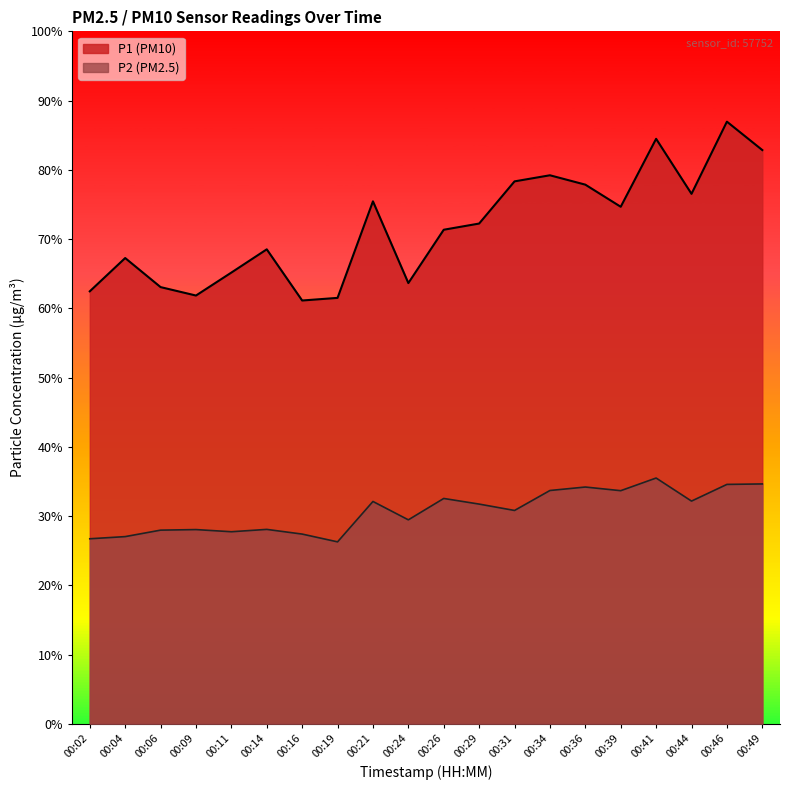

In P2, how many points are lower than both neighbors (excluding endpoints)?

6